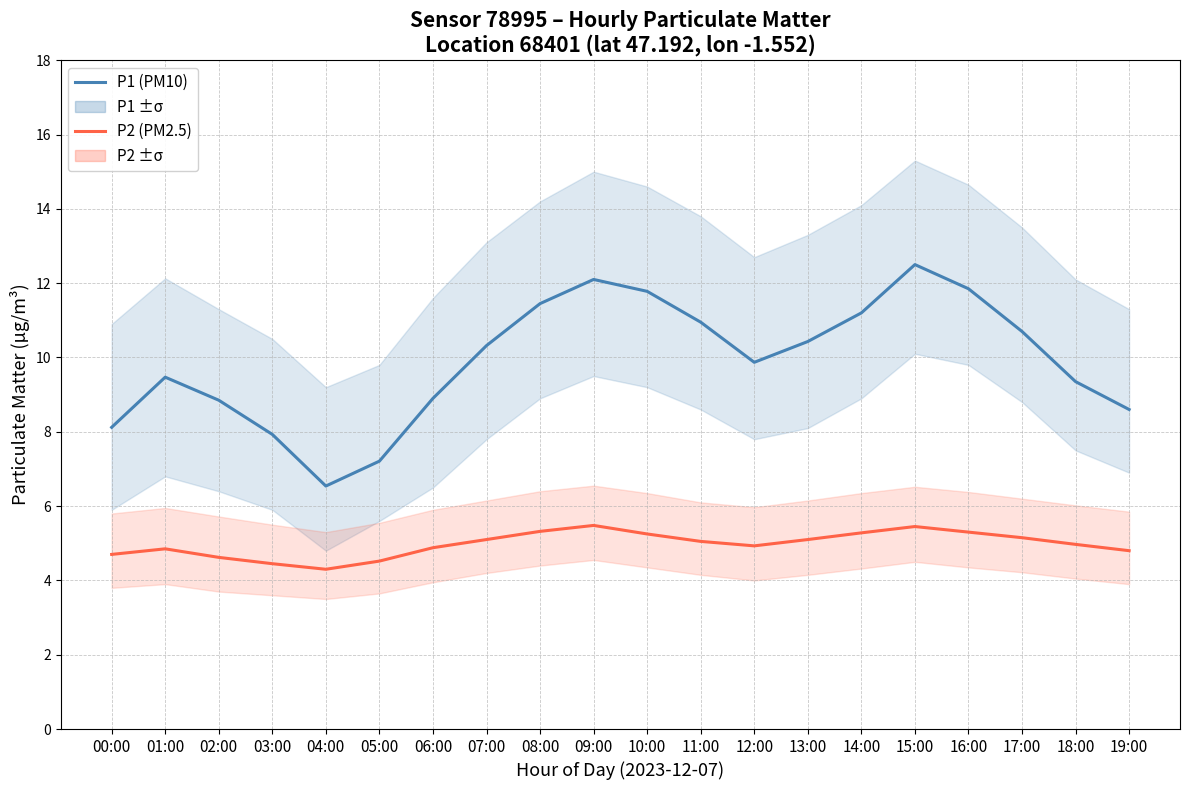

What is the maximum value shown in the chart?

12.5